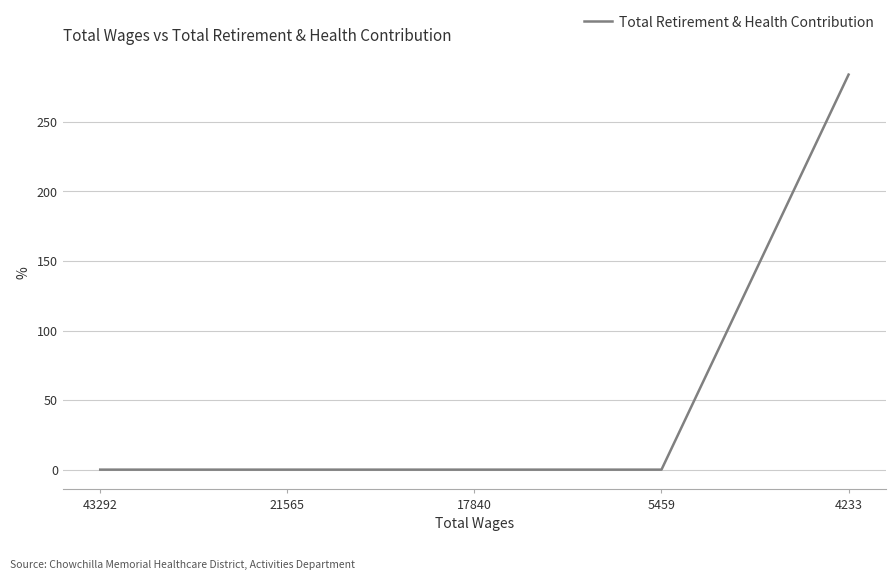

Is it true that the value at 21565 is 173?

False